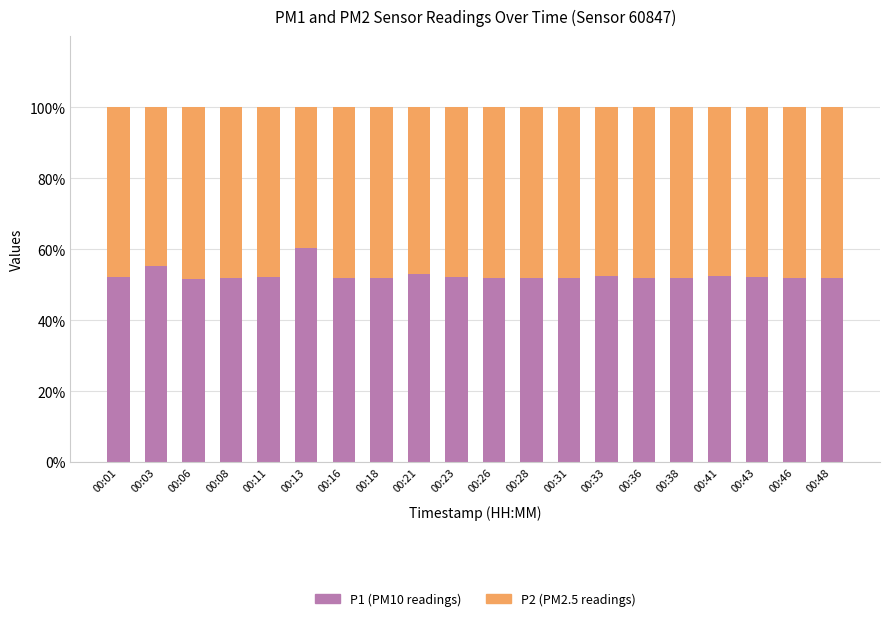

How many distinct data groups are displayed?

2